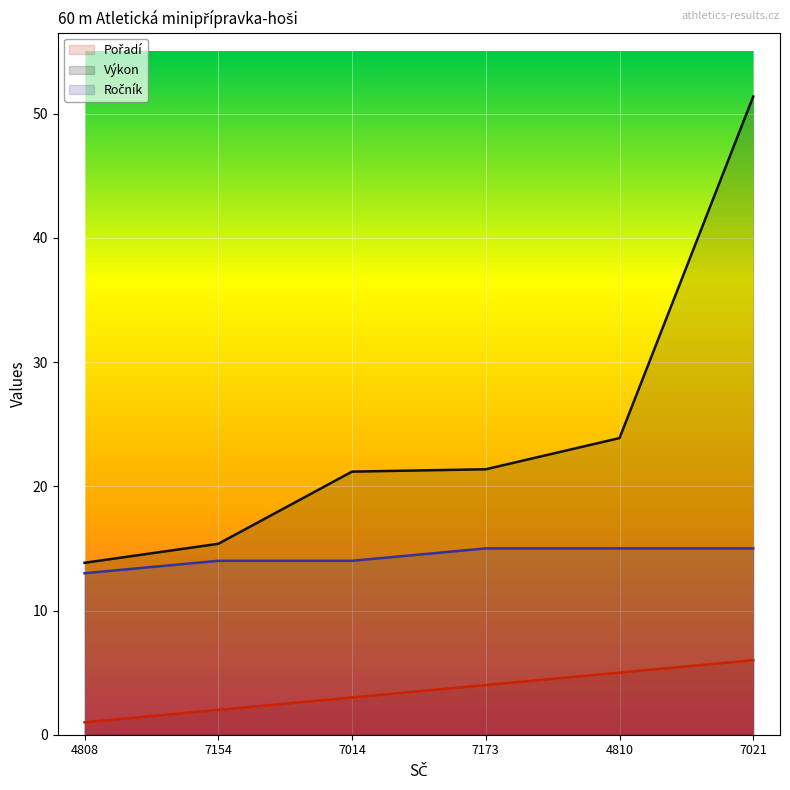

What are all the series names shown in the legend?

Pořadí, Výkon, Ročník